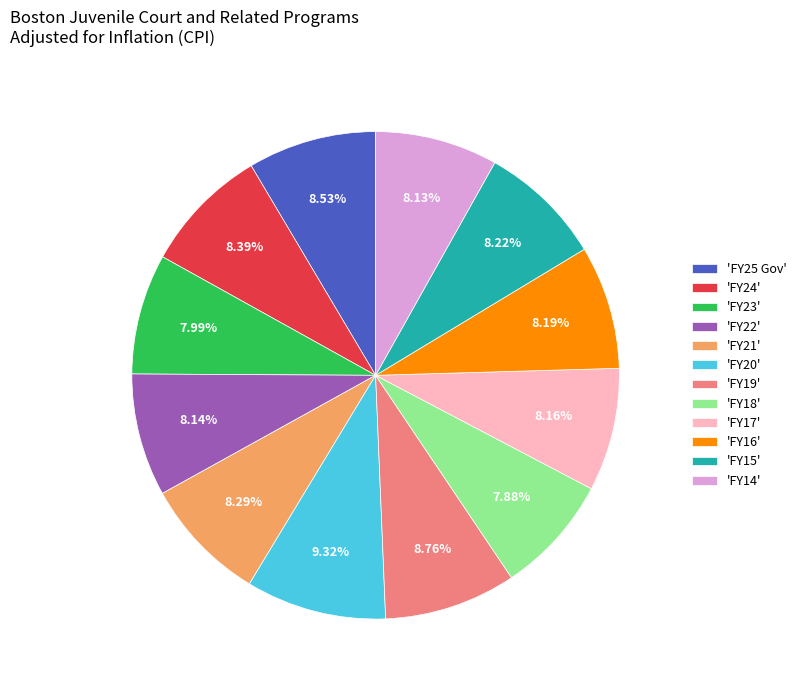

Is the sum of 'FY20' and 'FY14' greater than half?

No